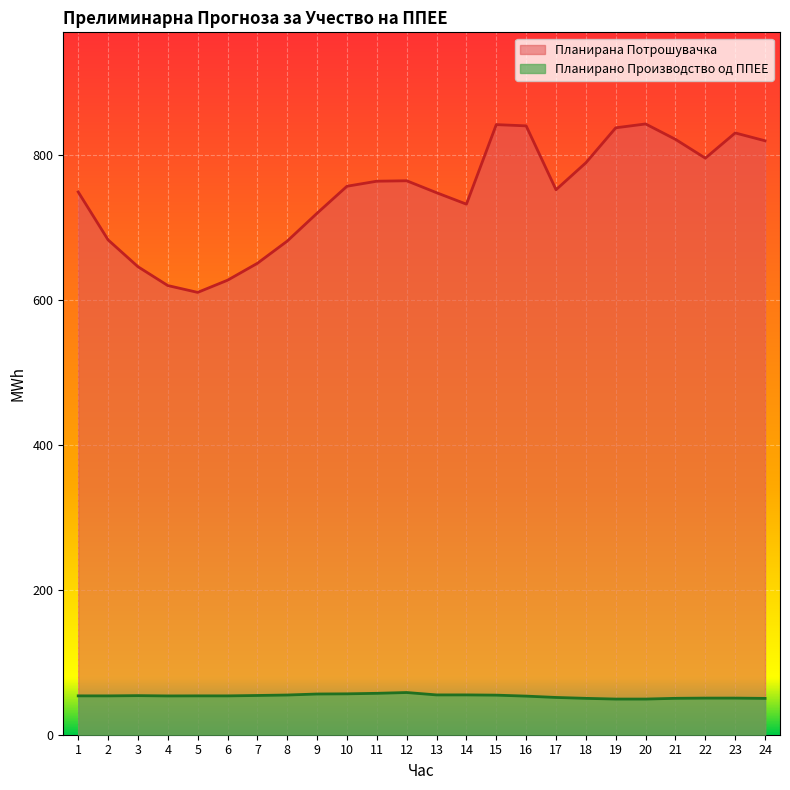

The value of Планирано Производство од ППЕЕ at 10 is 56.4. True or false?

True